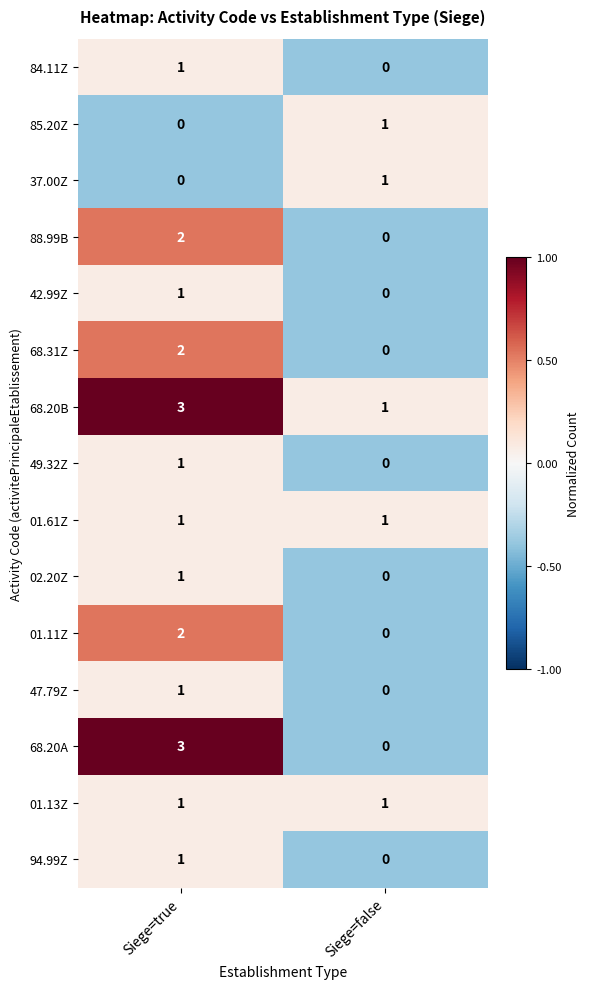

List the labels in order of 47.79Z value, largest first.

Siege=true, Siege=false